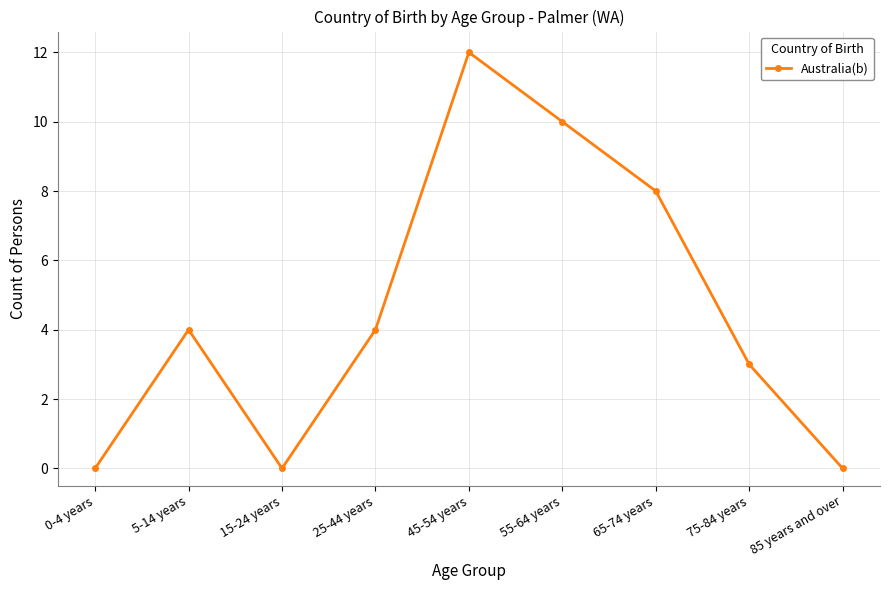

Where is the first local maximum?

5-14 years